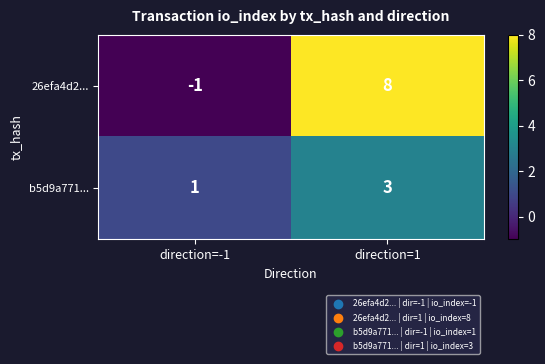

What is the sum of the b5d9a771... values at direction=-1 and direction=1?

4